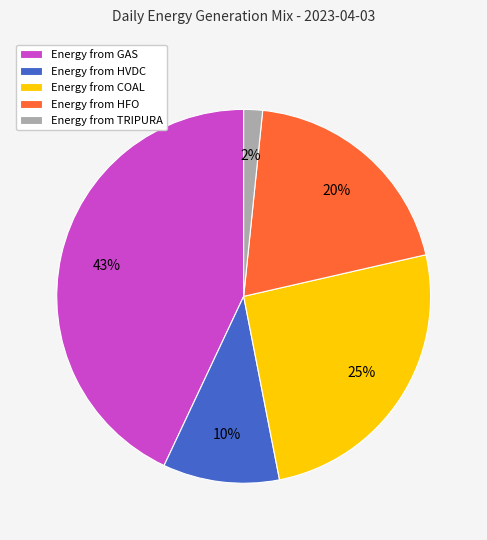

Count the number of slices in the pie.

5